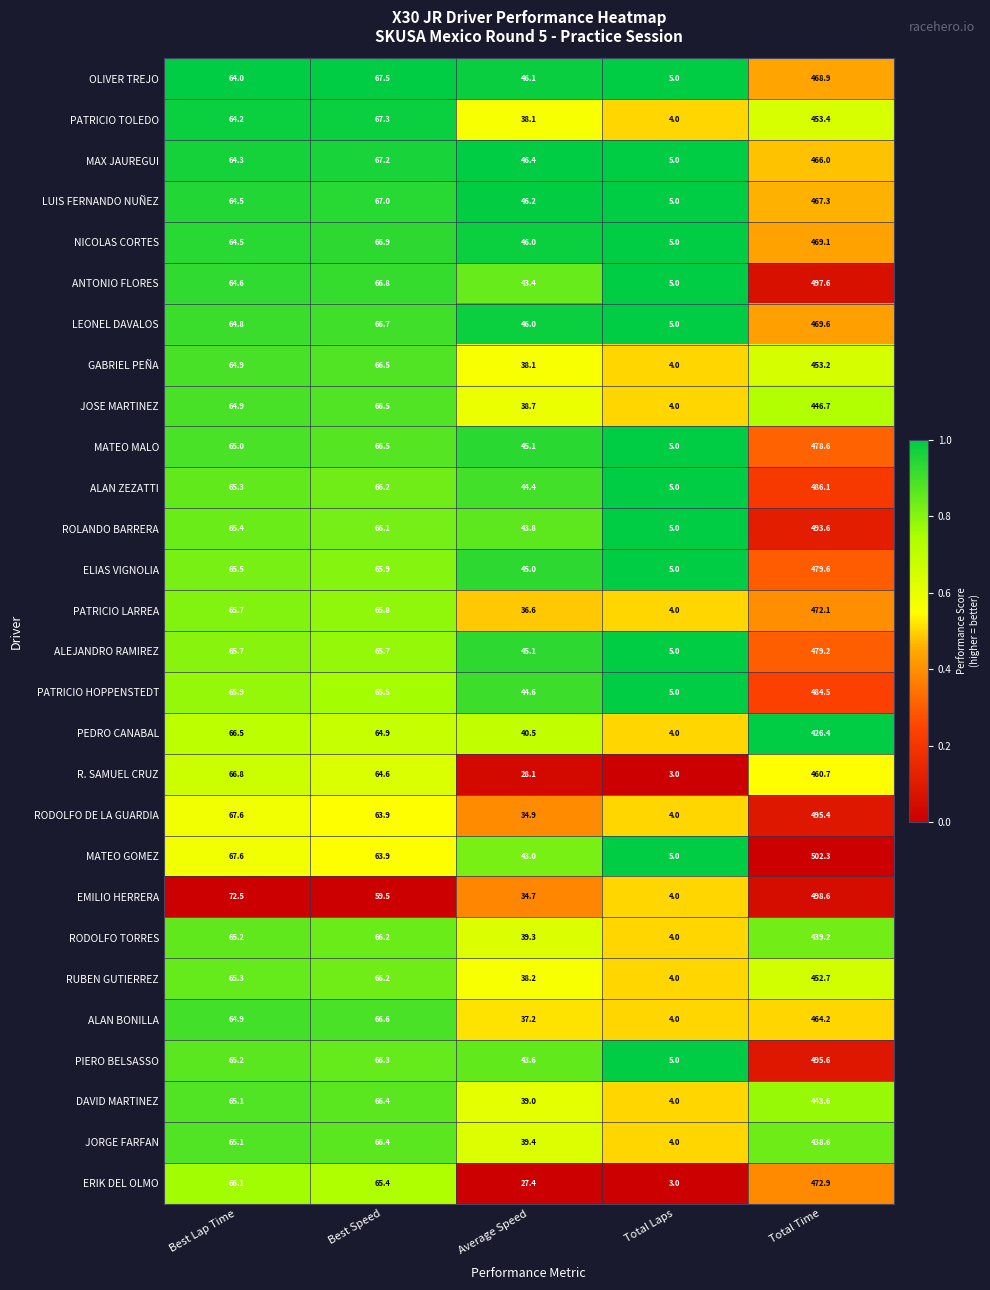

Rank the series by their maximum value, from highest to lowest.

MATEO GOMEZ, EMILIO HERRERA, ANTONIO FLORES, PIERO BELSASSO, RODOLFO DE LA GUARDIA, ROLANDO BARRERA, ALAN ZEZATTI, PATRICIO HOPPENSTEDT, ELIAS VIGNOLIA, ALEJANDRO RAMIREZ, MATEO MALO, ERIK DEL OLMO, PATRICIO LARREA, LEONEL DAVALOS, NICOLAS CORTES, OLIVER TREJO, LUIS FERNANDO NUÑEZ, MAX JAUREGUI, ALAN BONILLA, R. SAMUEL CRUZ, PATRICIO TOLEDO, GABRIEL PEÑA, RUBEN GUTIERREZ, JOSE MARTINEZ, DAVID MARTINEZ, RODOLFO TORRES, JORGE FARFAN, PEDRO CANABAL